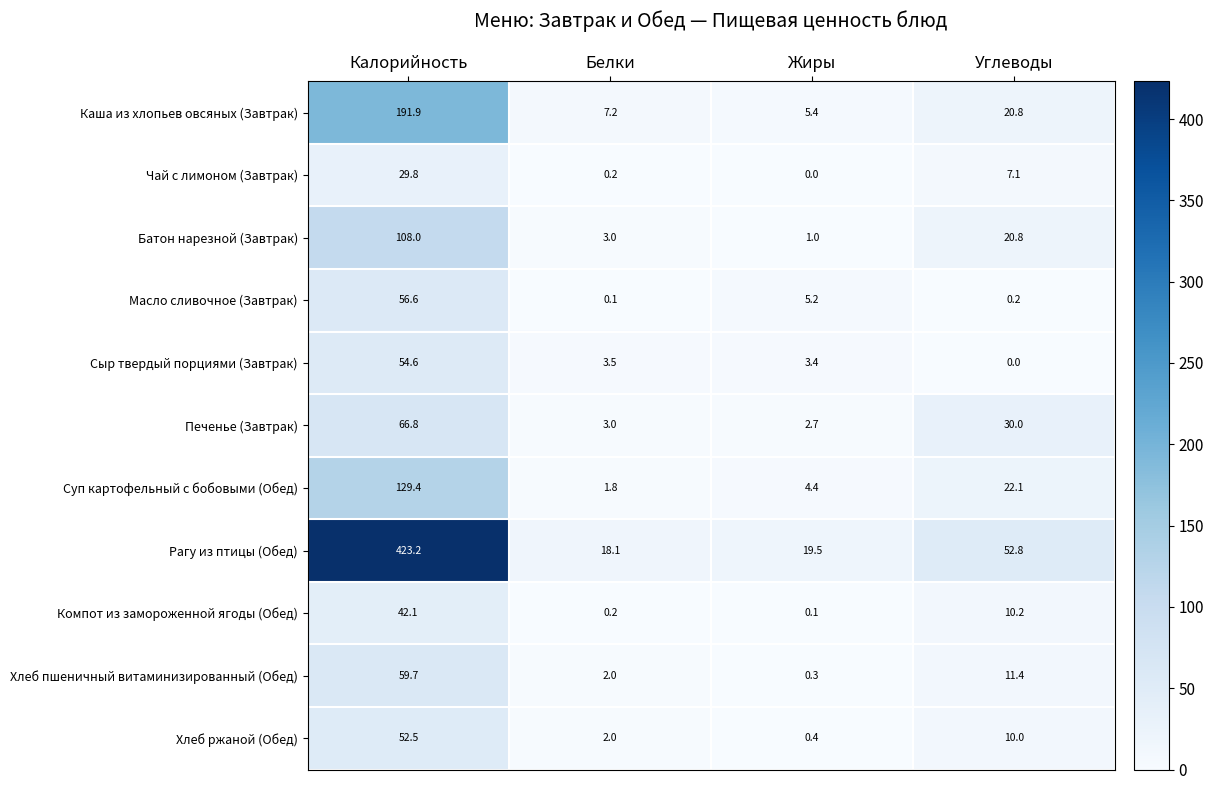

List the series in order of their peak value, highest first.

Рагу из птицы (Обед), Каша из хлопьев овсяных (Завтрак), Суп картофельный с бобовыми (Обед), Батон нарезной (Завтрак), Печенье (Завтрак), Хлеб пшеничный витаминизированный (Обед), Масло сливочное (Завтрак), Сыр твердый порциями (Завтрак), Хлеб ржаной (Обед), Компот из замороженной ягоды (Обед), Чай с лимоном (Завтрак)